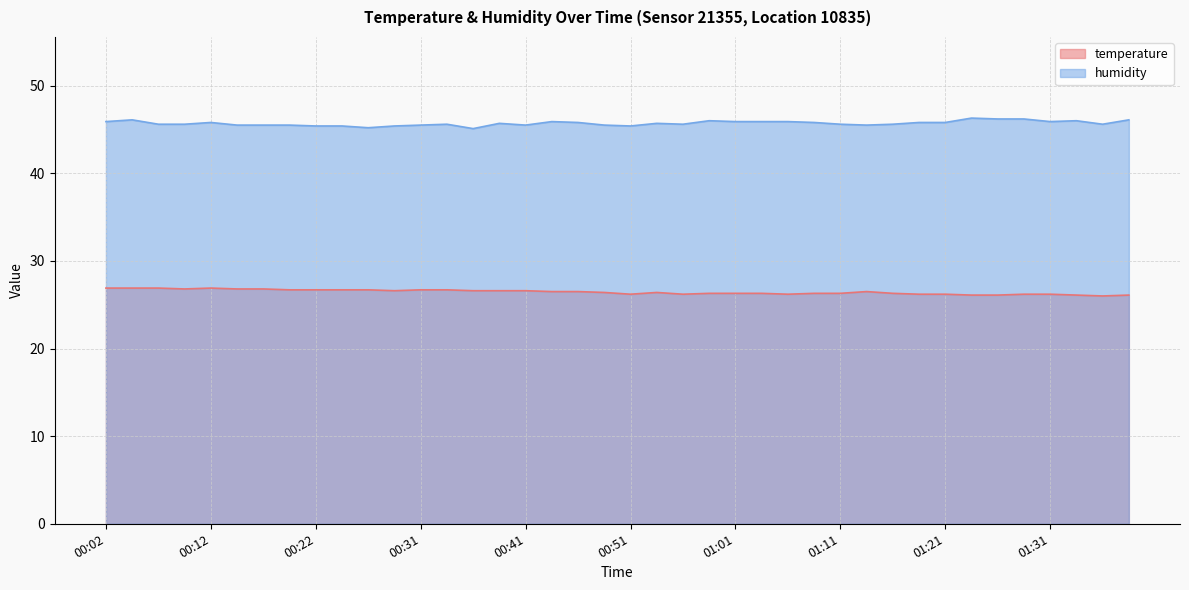

Does the chart display data point markers on the line(s)?

No